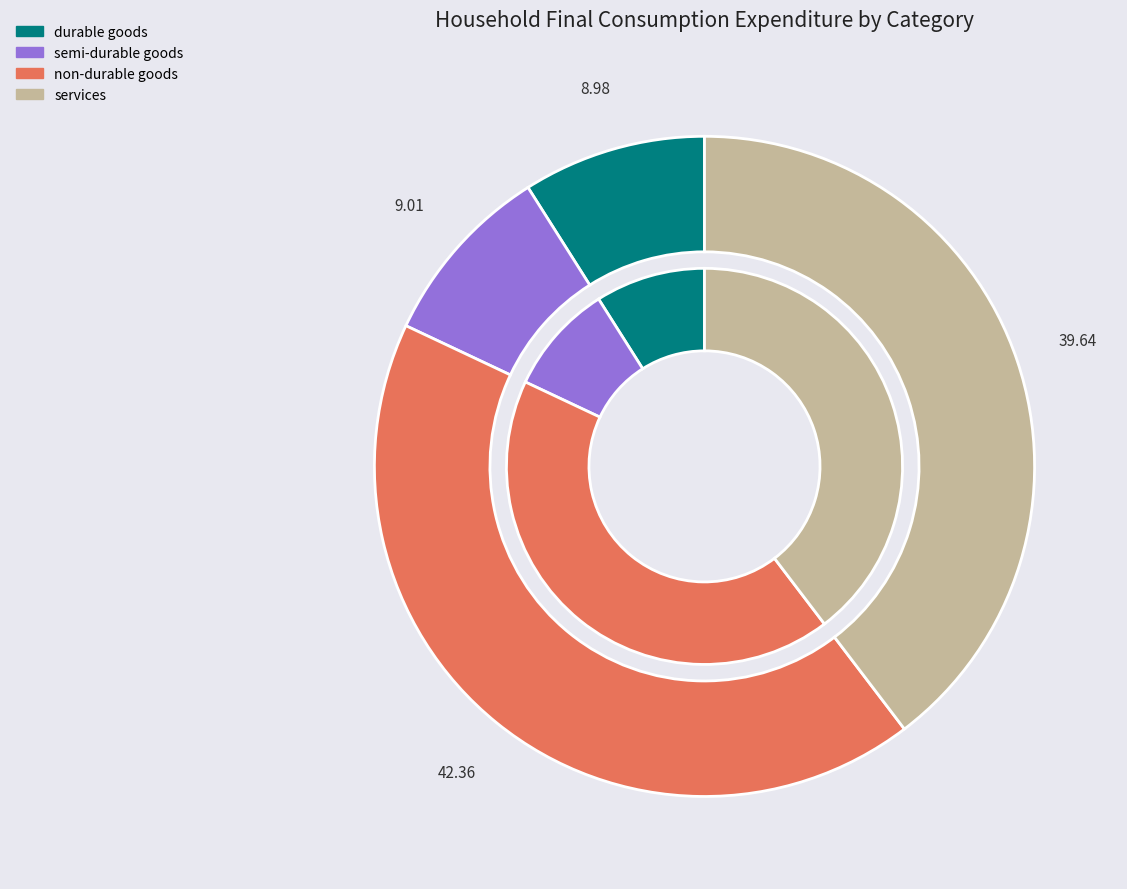

Combined, do 9 and 11 account for over 50%?

No